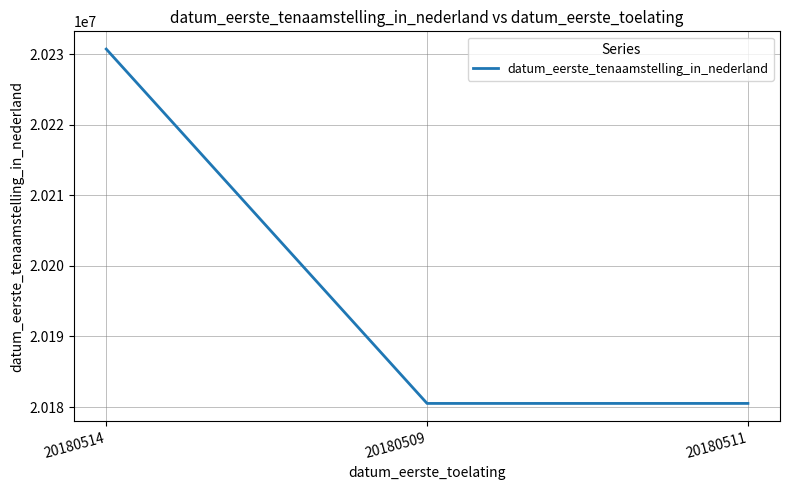

True or false: the data shows 20180511 at 20180511.

True